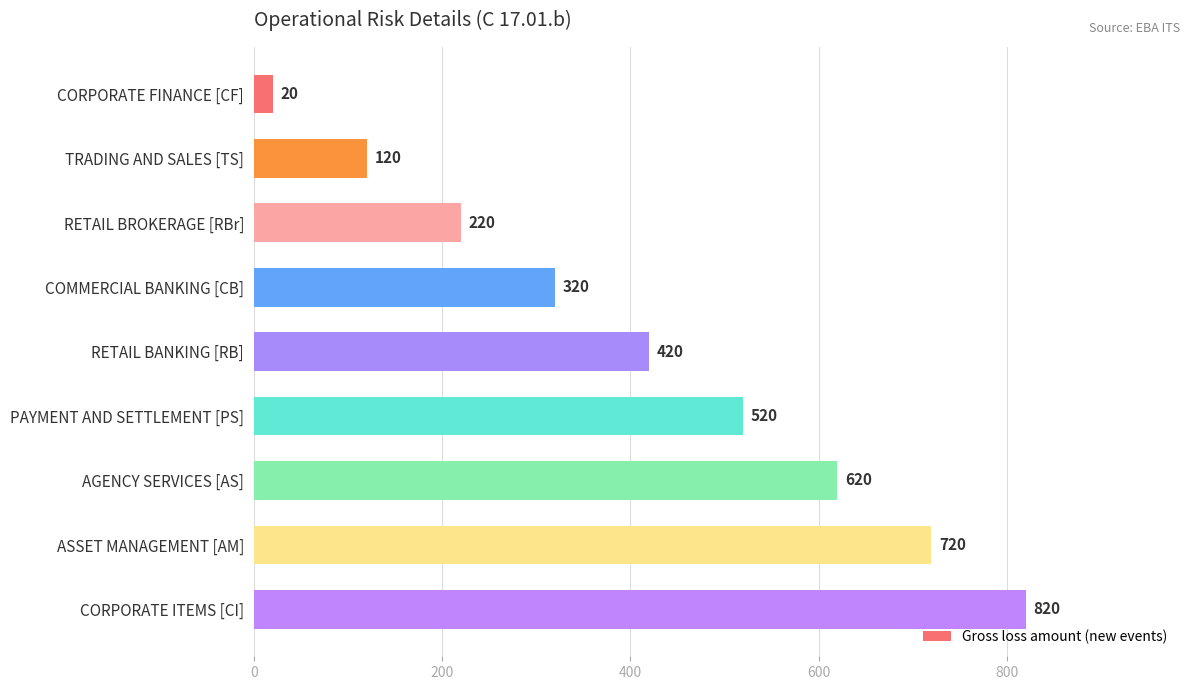

What is the difference between the second highest and second lowest values?

600